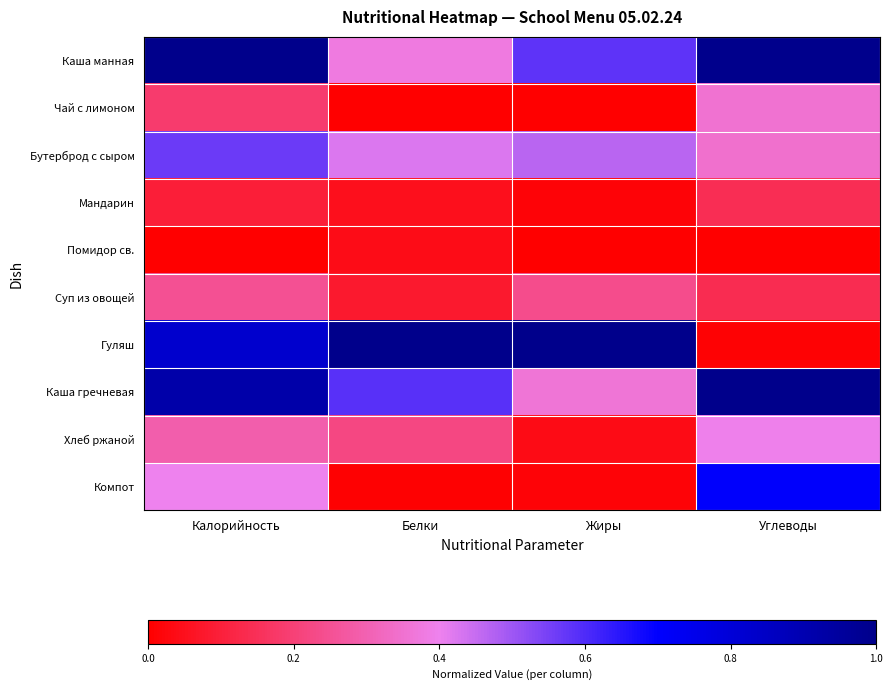

Which series has the widest spread of values?

Гуляш